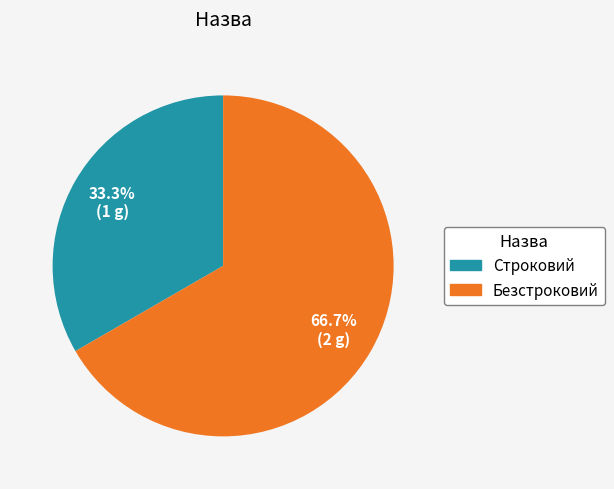

How many segments does this pie chart have?

2